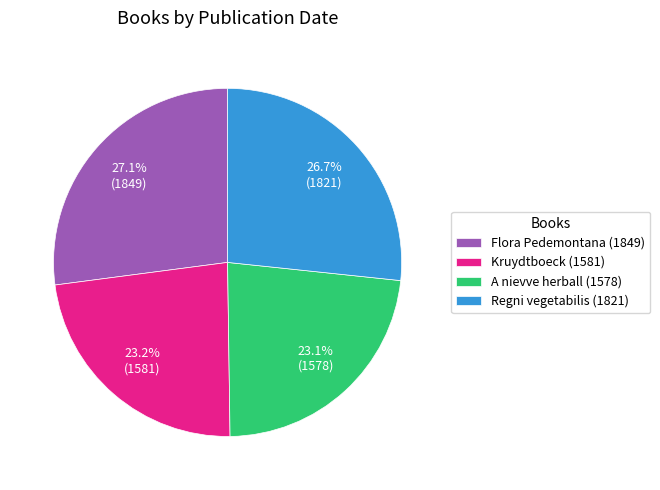

Is there any slice that represents more than half of the pie?

No